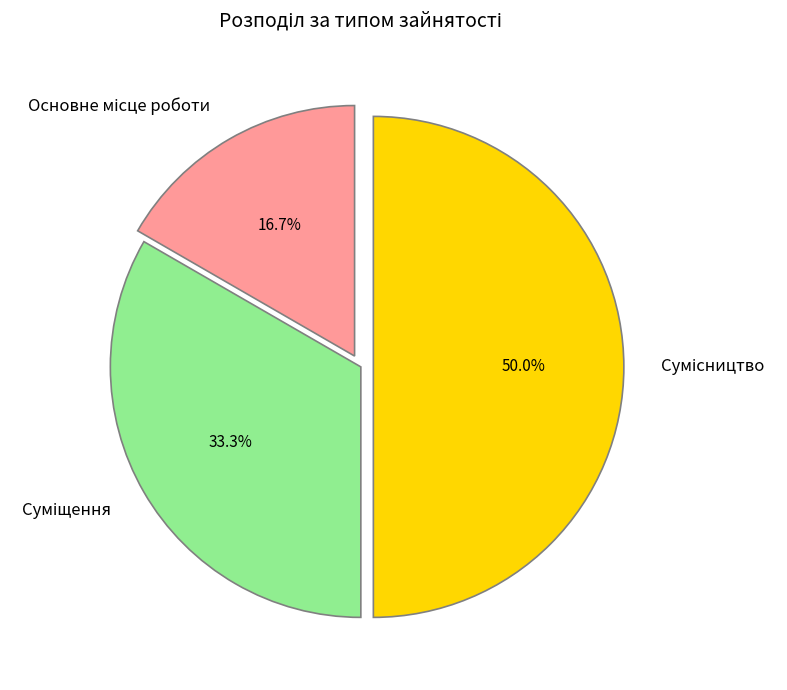

Count the number of slices in the pie.

3